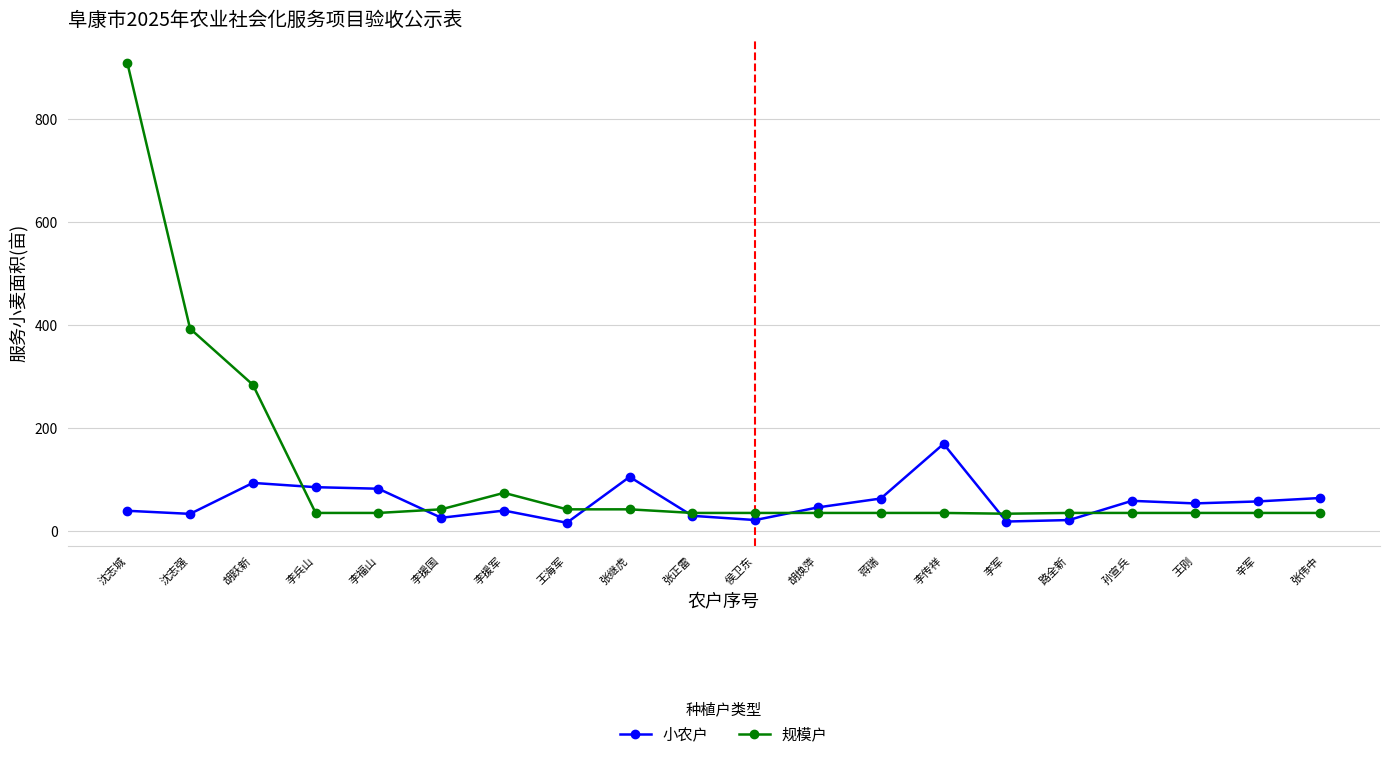

What is the minimum value shown in the chart?

16.9